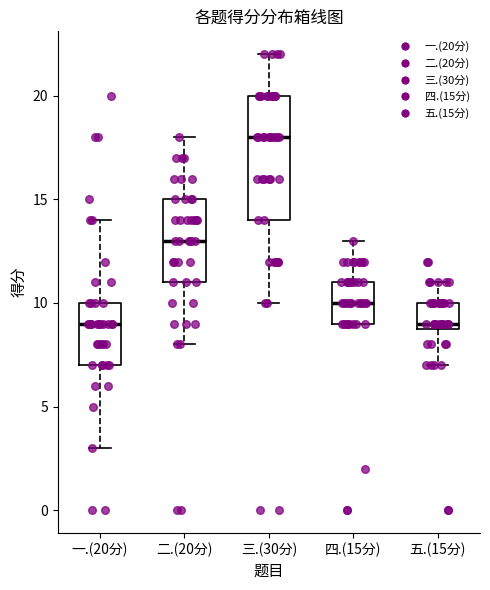

Which box's median line is the highest?

三.(30分)